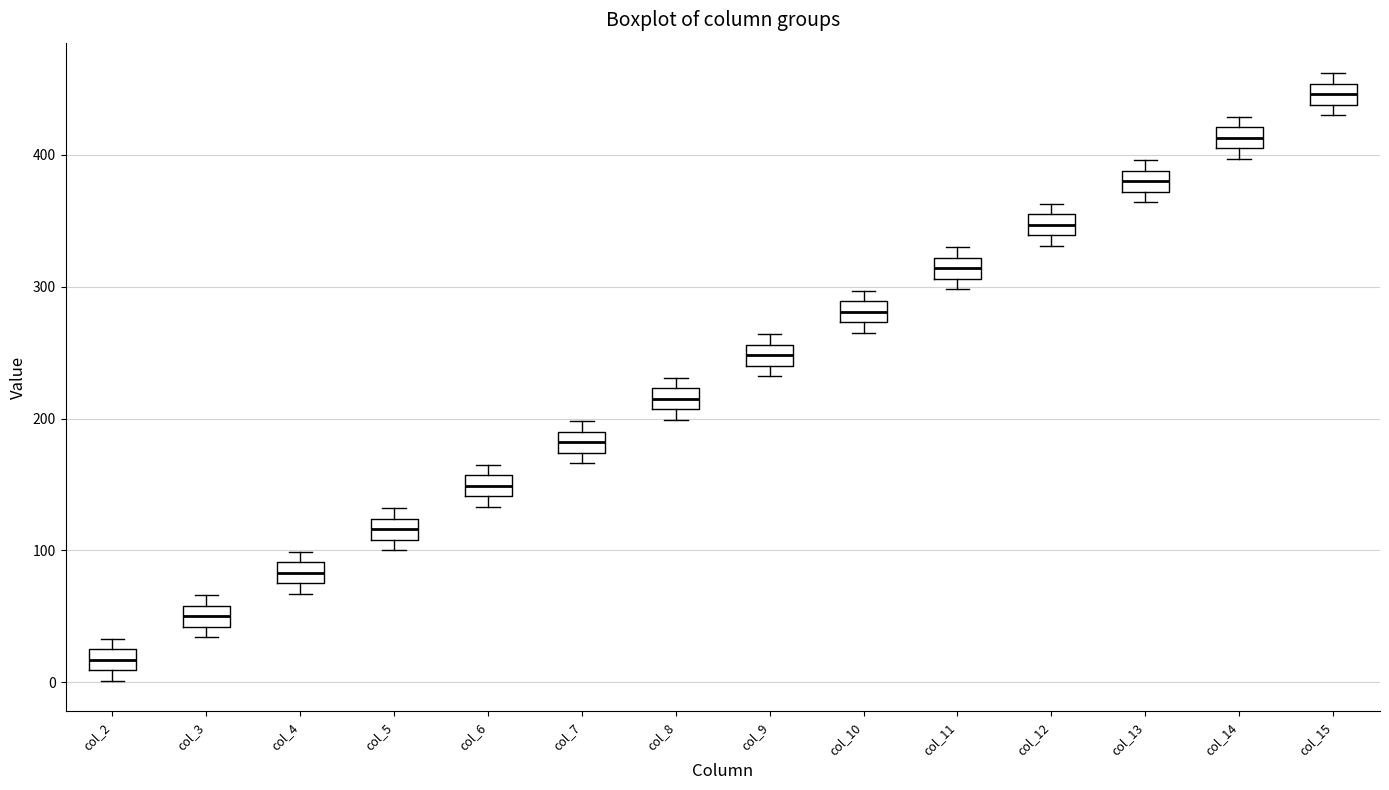

Where does the median line of the box for col_10 sit on the y-axis? The values are not printed on the chart, so give them approximately, as read against the axis.

280